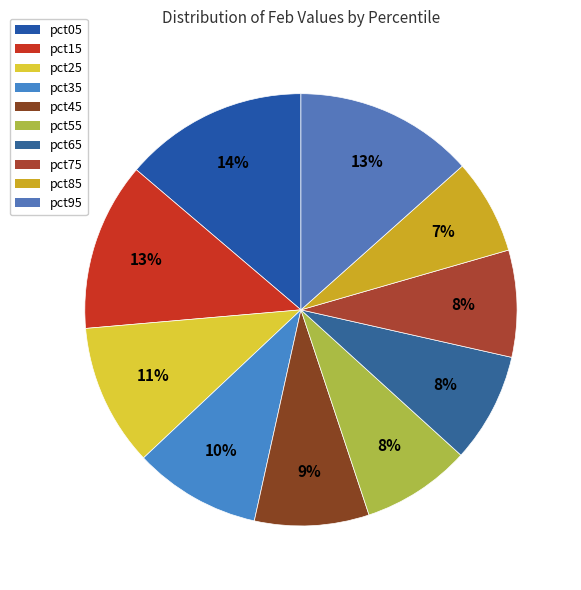

What portion of the pie excludes pct55?

91.8%